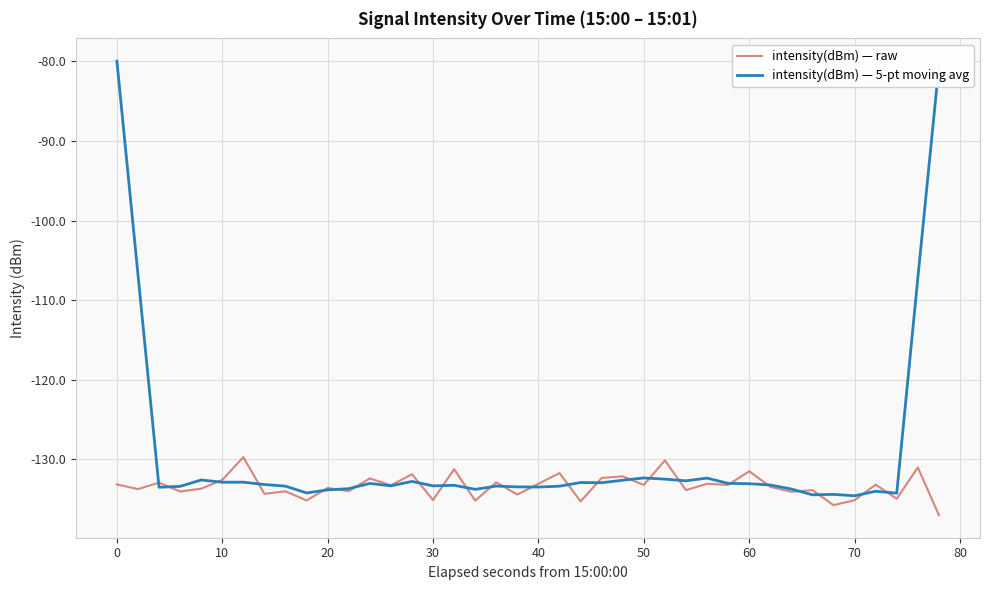

Does the chart have visible grid lines?

Yes